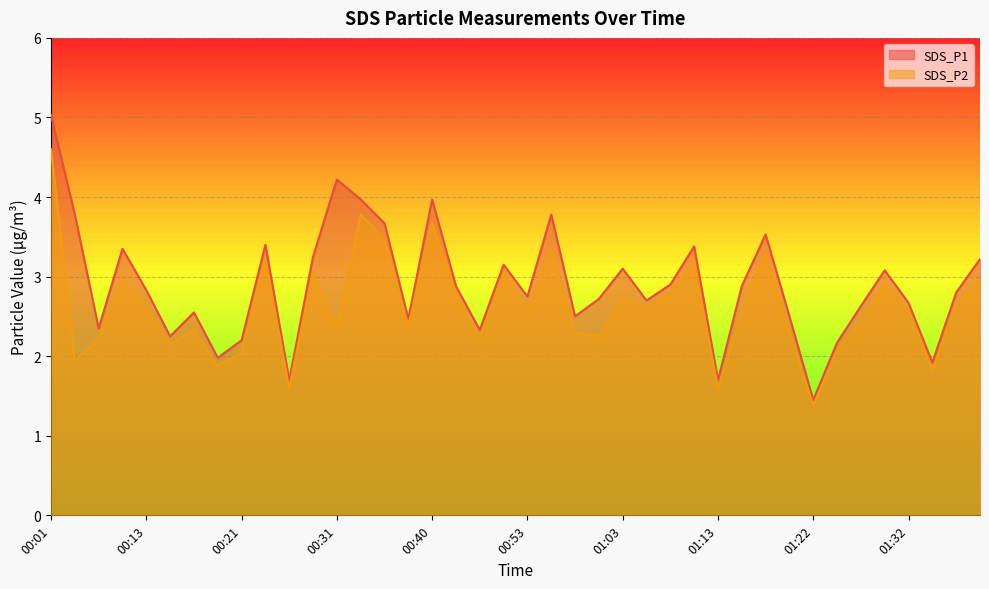

What is the highest value of the SDS_P1 series?

5.0